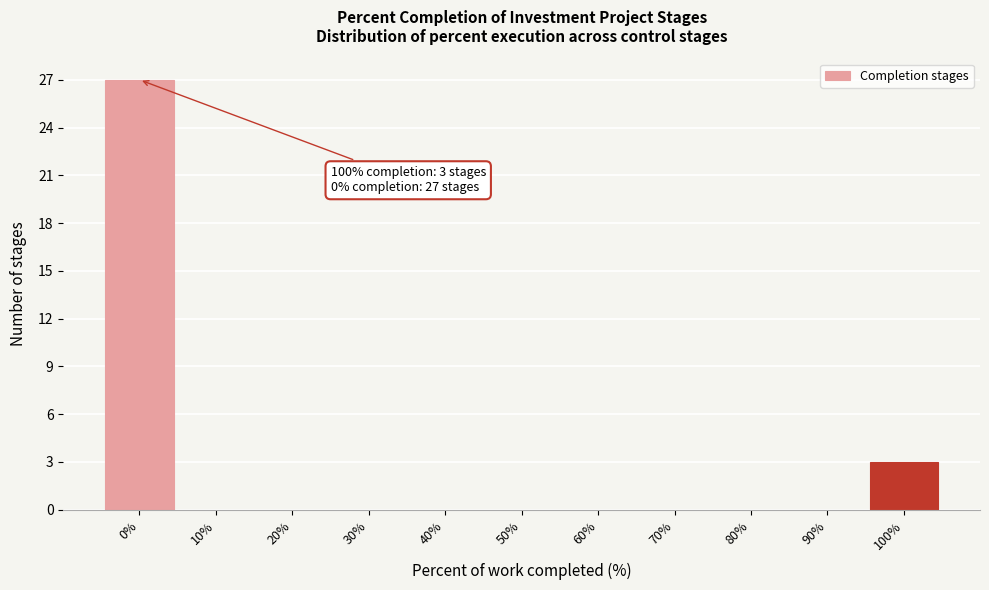

Reading left to right, transcribe all the data shown in this chart.

0%=27	10%=0	20%=0	30%=0	40%=0	50%=0	60%=0	70%=0	80%=0	90%=0	100%=3